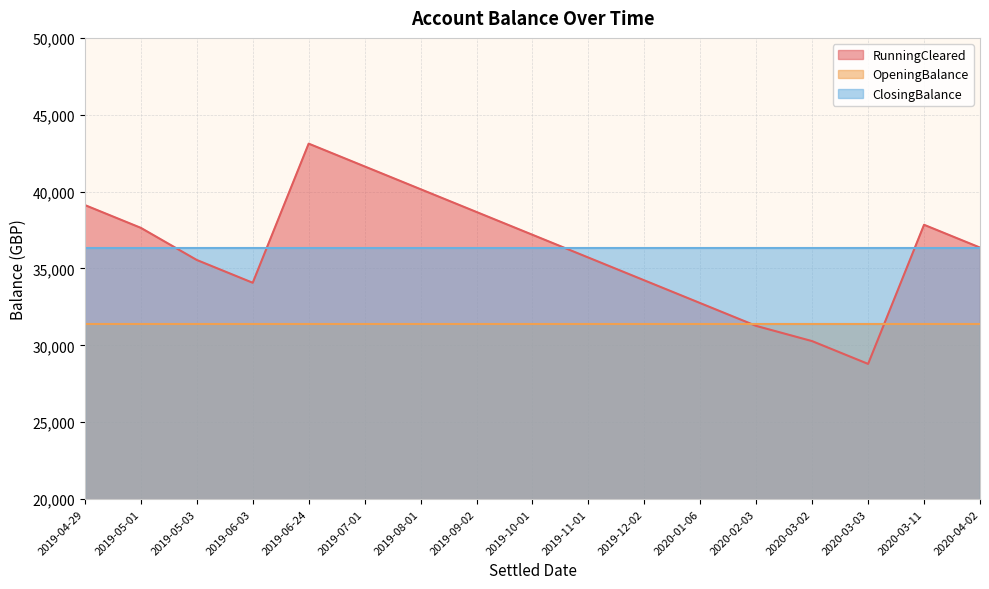

Does the chart display data point markers on the line(s)?

No